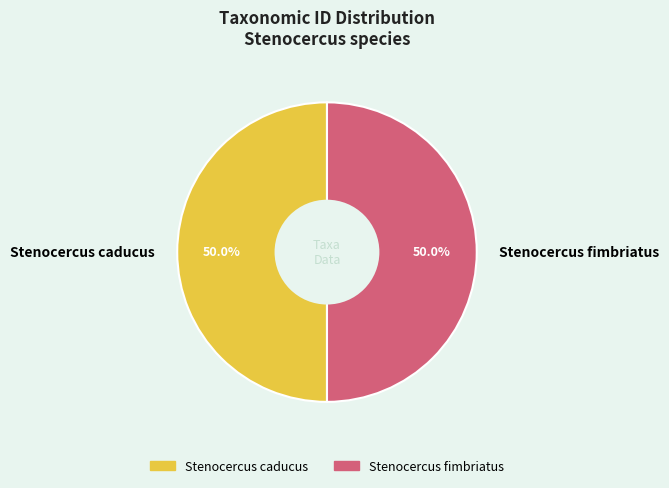

To the nearest percent, what is the average slice percentage?

50%